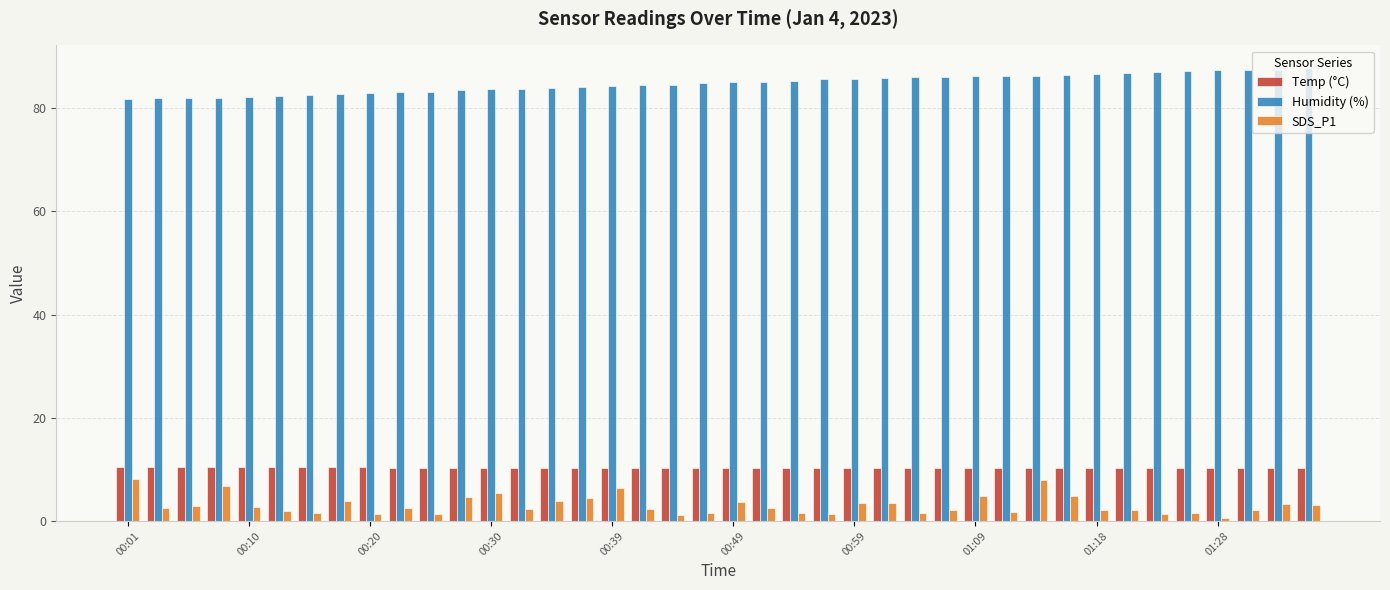

What is the sum of all Humidity (%) values?

3391.5